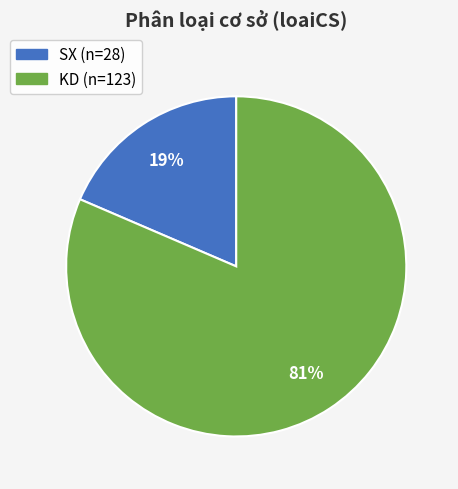

Is it true that SX is 31% of the pie?

False